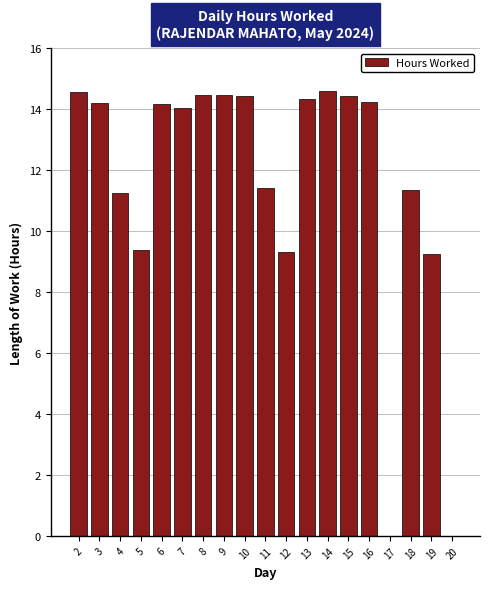

What is the maximum value shown in the chart?

14.6